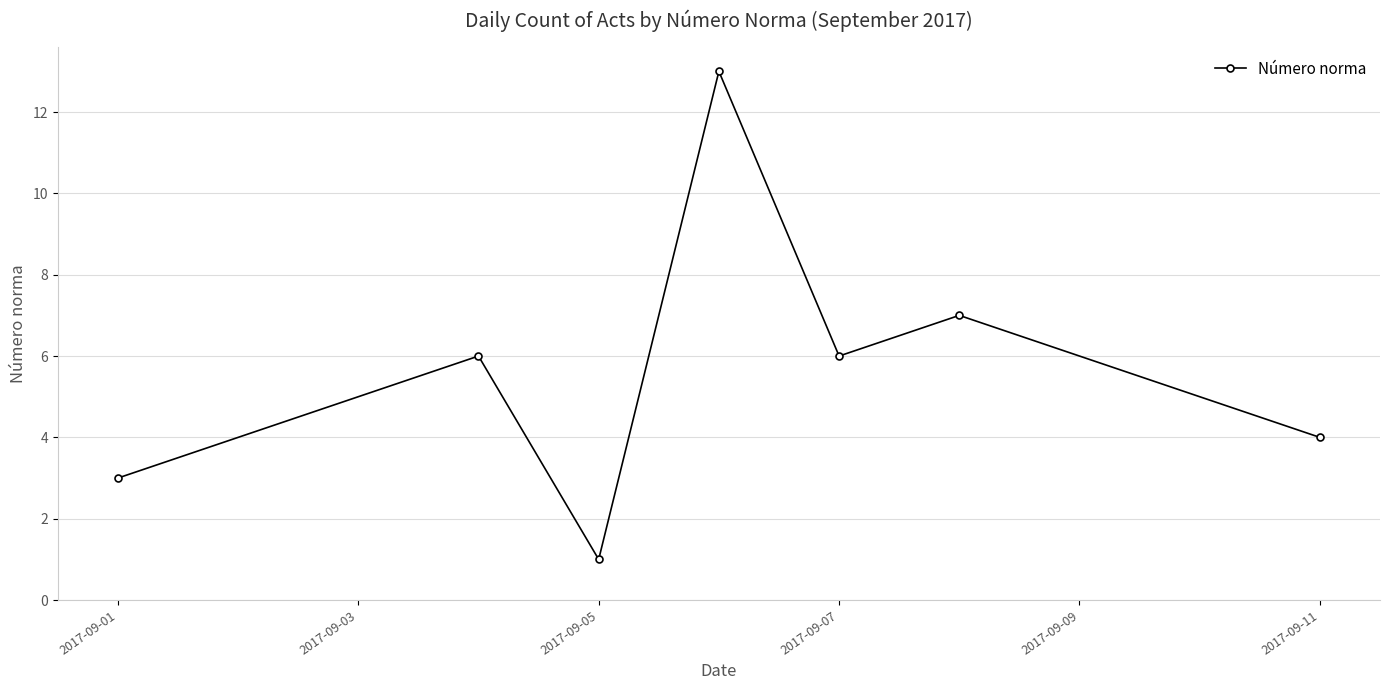

Reading right to left, transcribe all the data shown in this chart.

4	7	6	13	1	6	3